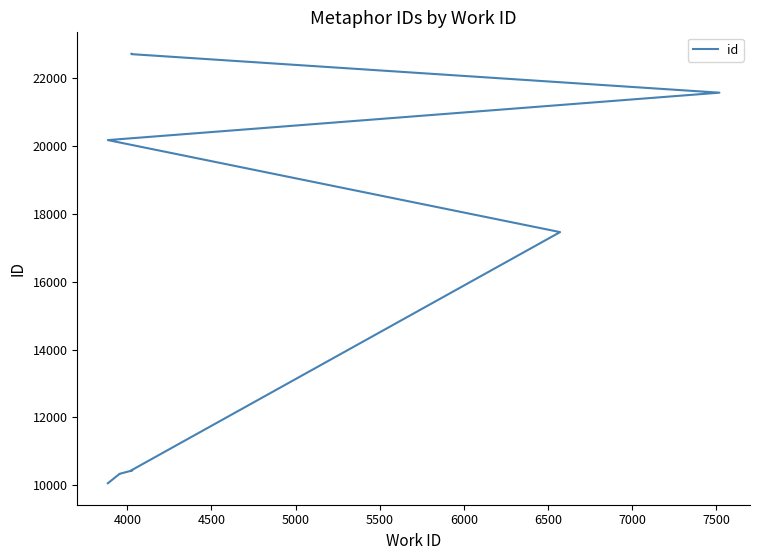

What is the difference between the values at 6500 and 4500?

9841